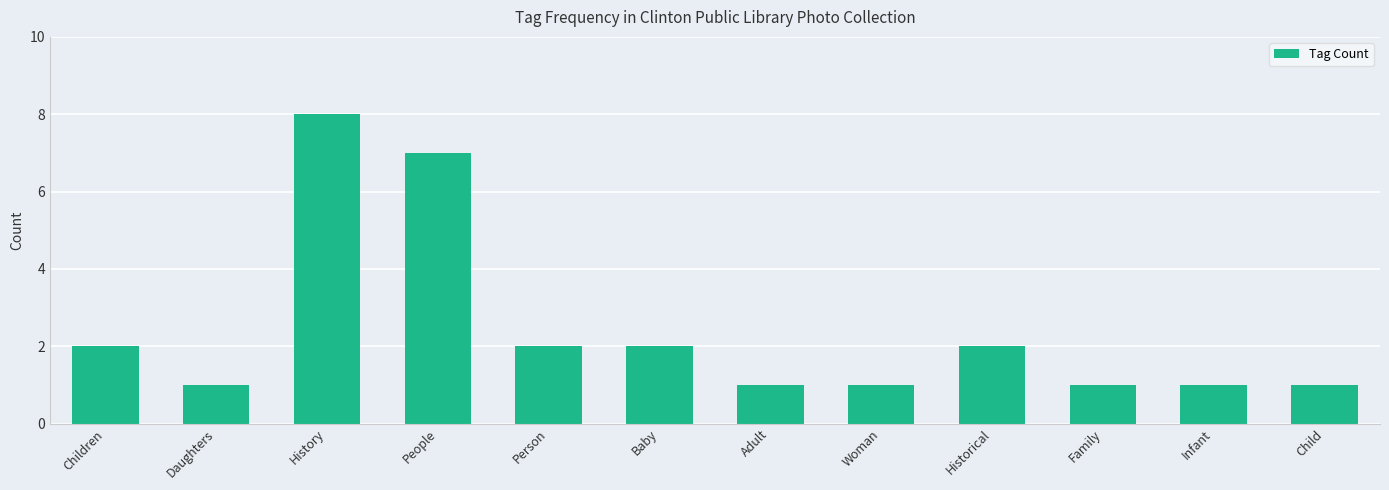

Are the bars grouped side by side (vs. stacked)?

No